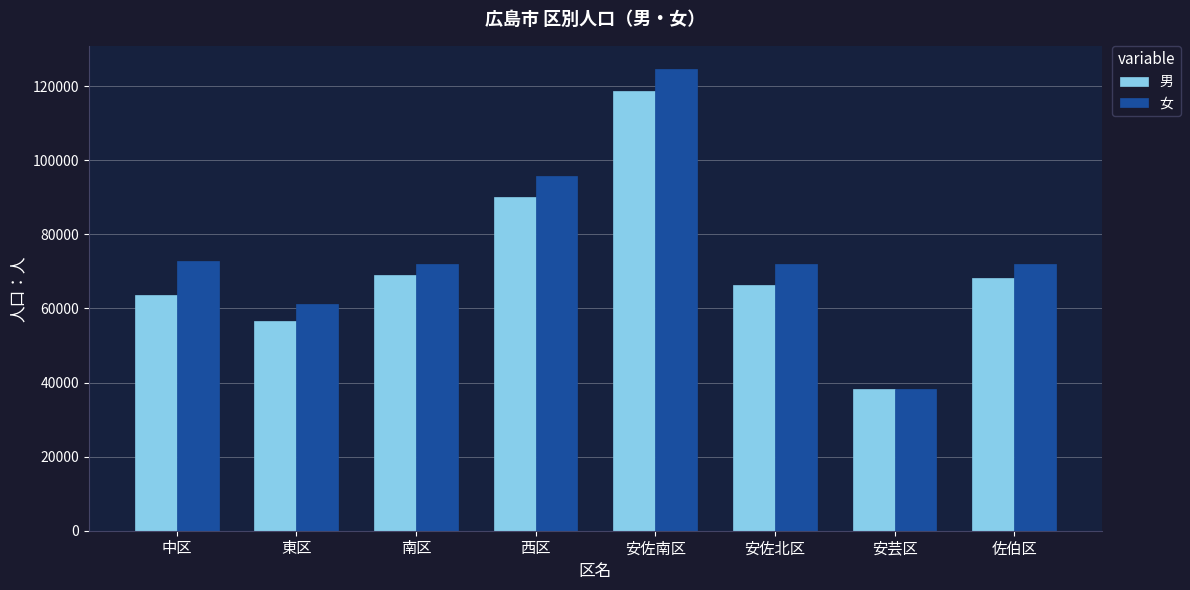

The 女 series shows 61253 at 東区. True or false?

True